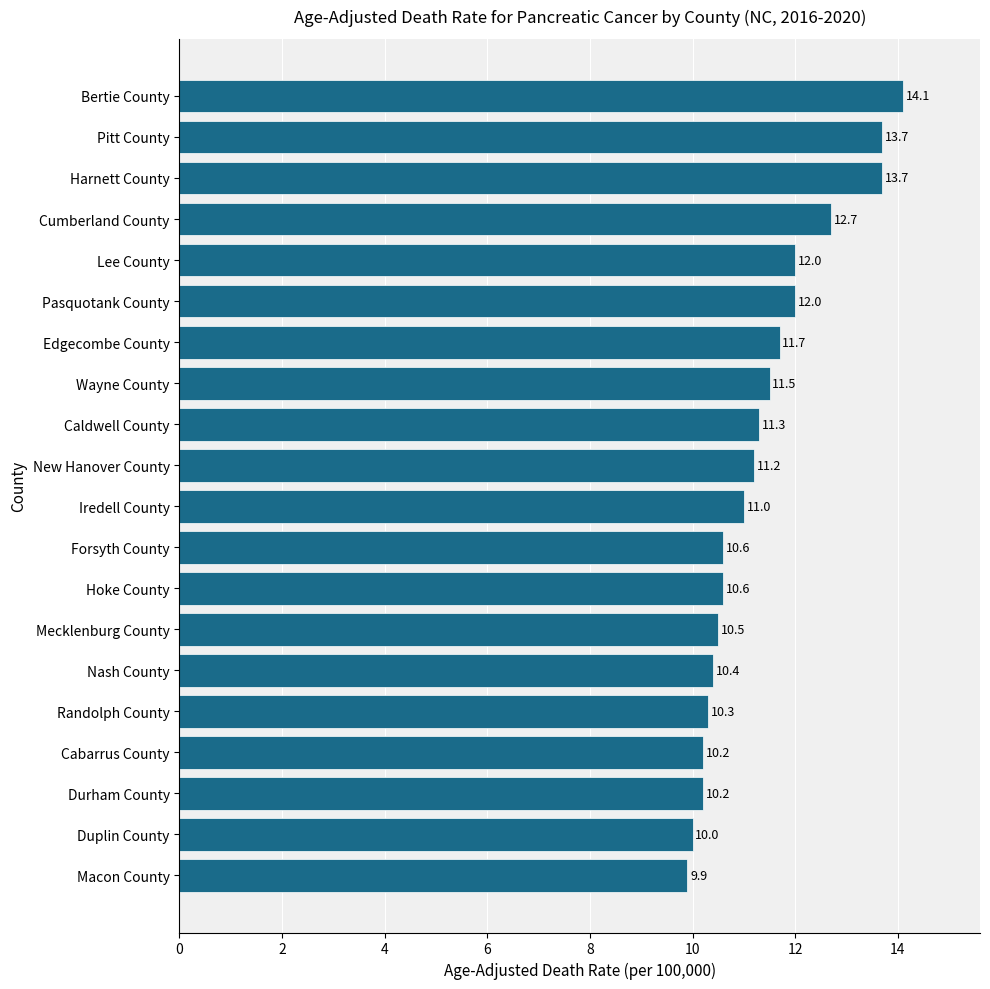

Reading bottom to top, extract all data points from this chart.

9.9	10.0	10.2	10.2	10.3	10.4	10.5	10.6	10.6	11.0	11.2	11.3	11.5	11.7	12.0	12.0	12.7	13.7	13.7	14.1